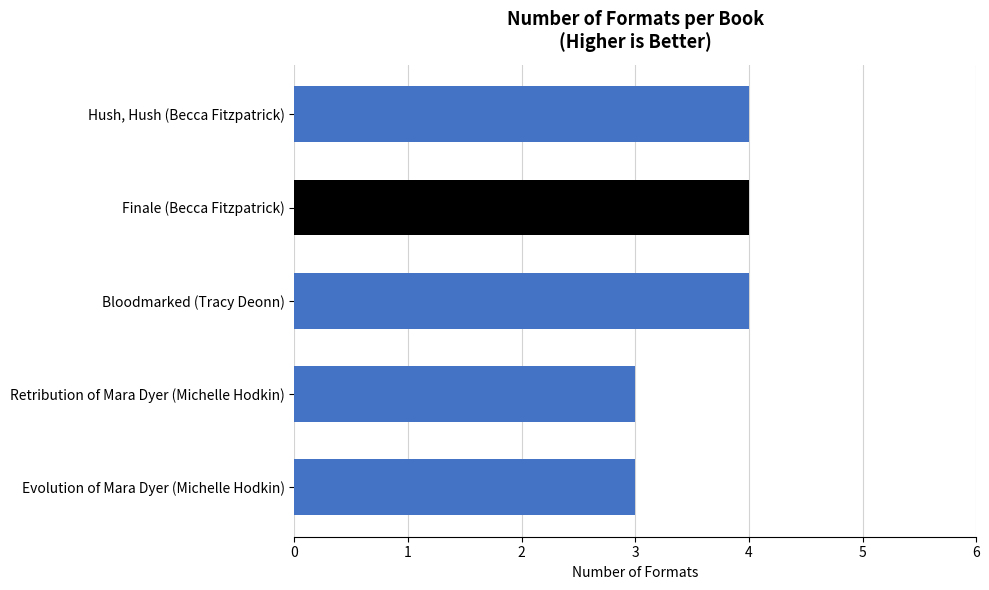

Which has a higher value, Retribution of Mara Dyer (Michelle Hodkin) or Hush, Hush (Becca Fitzpatrick)?

Hush, Hush (Becca Fitzpatrick)